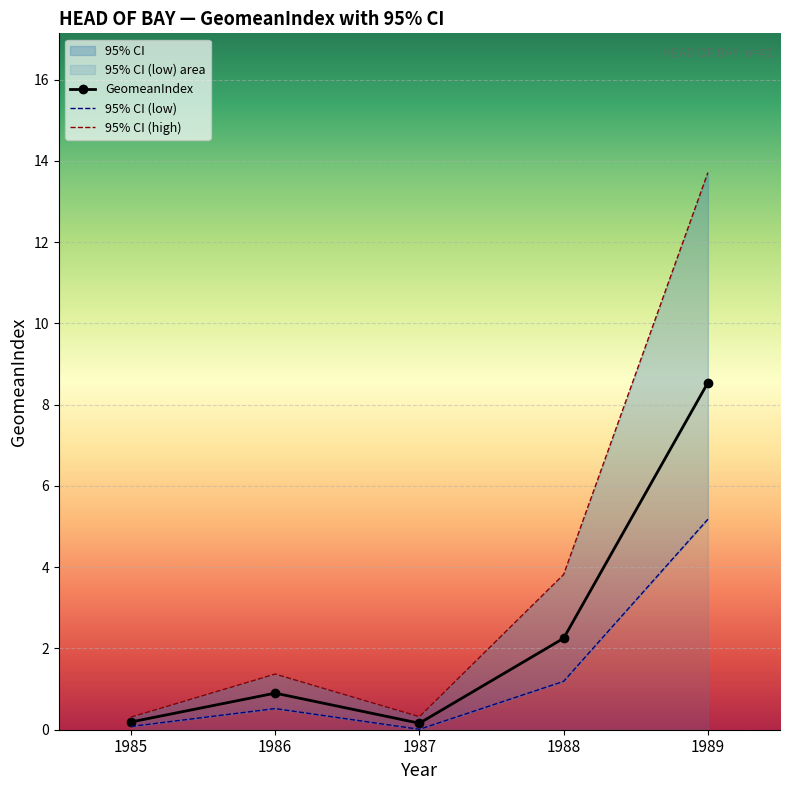

Reading right to left, what are all the values shown in this chart?

GeomeanIndex: 8.5	2.2	0.2	0.9	0.2
95% CI (low): 5.2	1.2	0.0	0.5	0.1
95% CI (high): 13.7	3.8	0.3	1.4	0.3